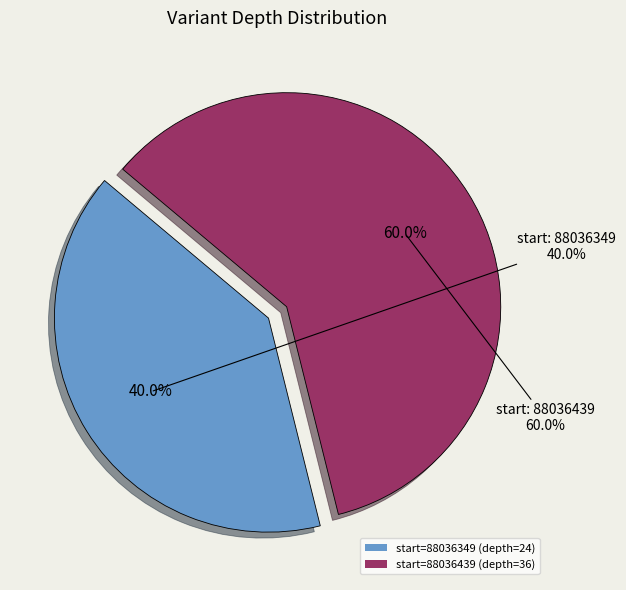

How many slices are in this pie chart?

2